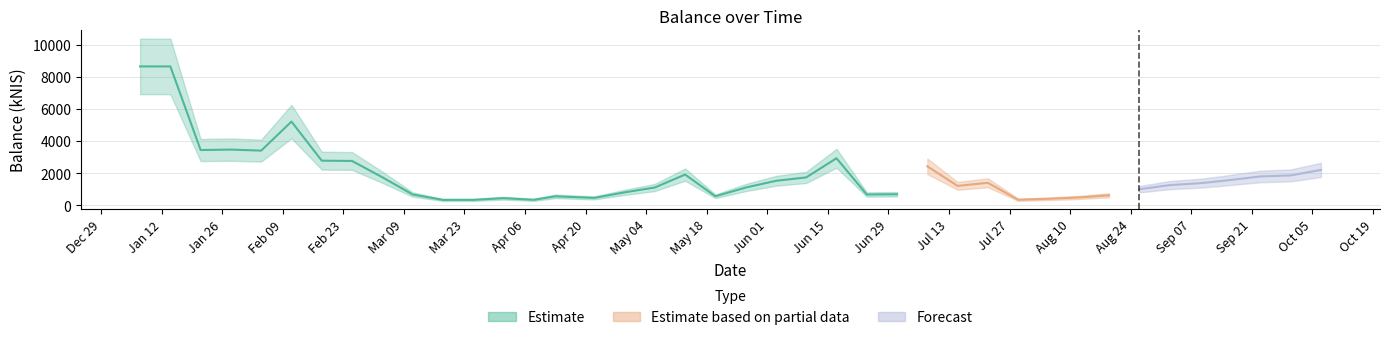

Which has a higher value, 2021-07-29 or 2021-08-19?

2021-08-19